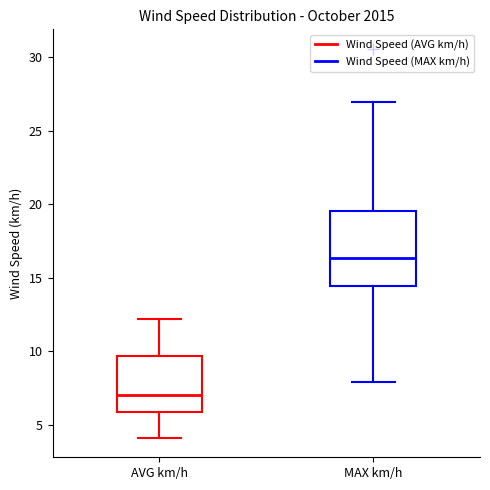

Which box is the tallest, from its lower edge to its upper edge?

MAX km/h